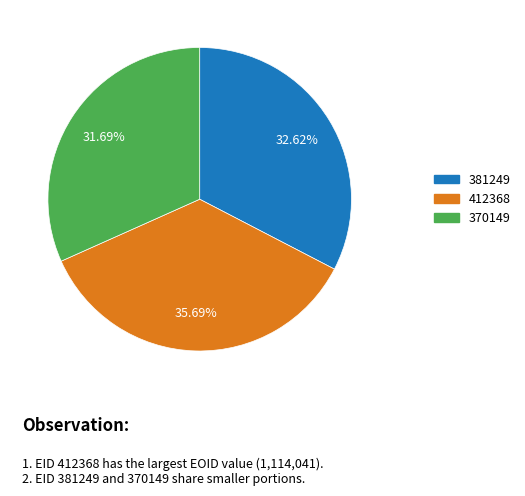

Which category has the biggest portion of the pie?

412368